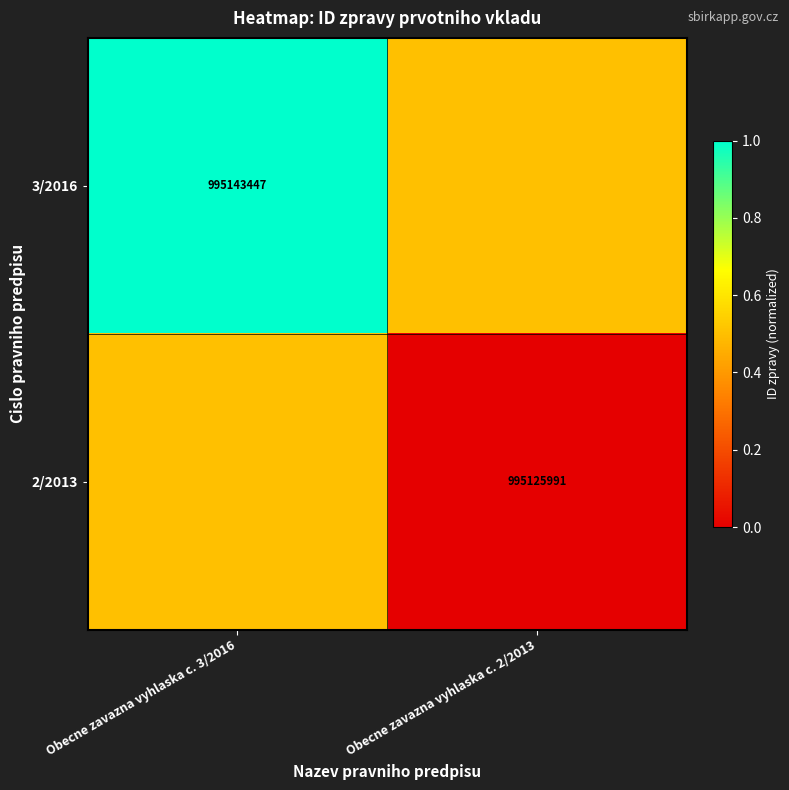

Is the value of 2/2013 at Obecne zavazna vyhlaska c. 2/2013 greater than the value of 3/2016 at Obecne zavazna vyhlaska c. 3/2016?

No